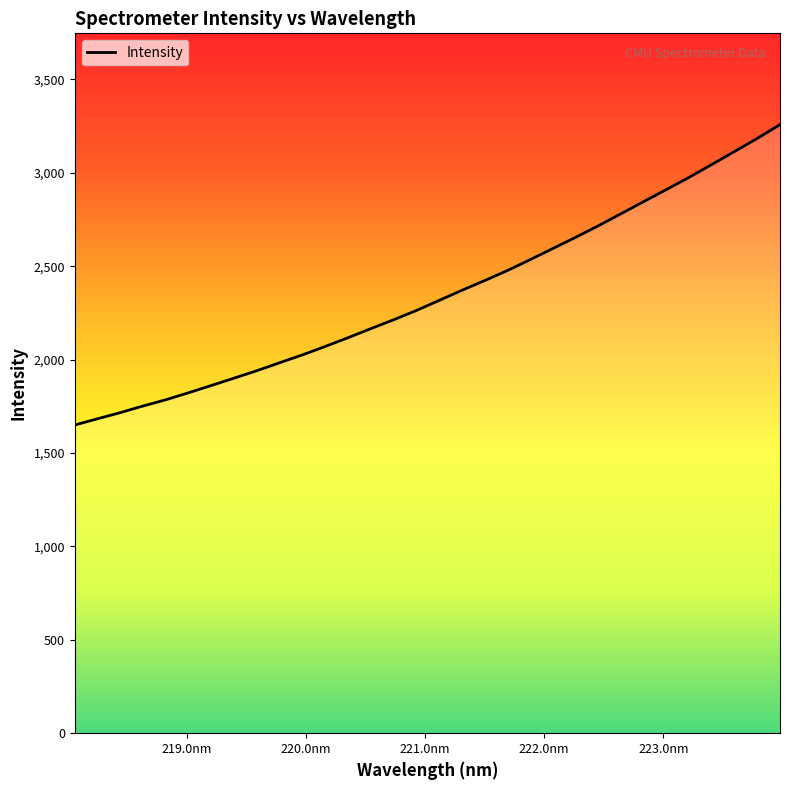

What is the difference between the maximum and minimum values?

1608.1